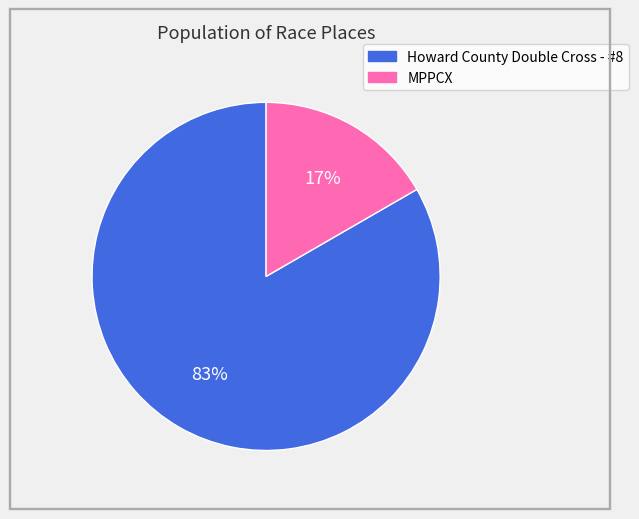

To the nearest percent, what percentage of the pie is Howard County Double Cross - #8?

83%